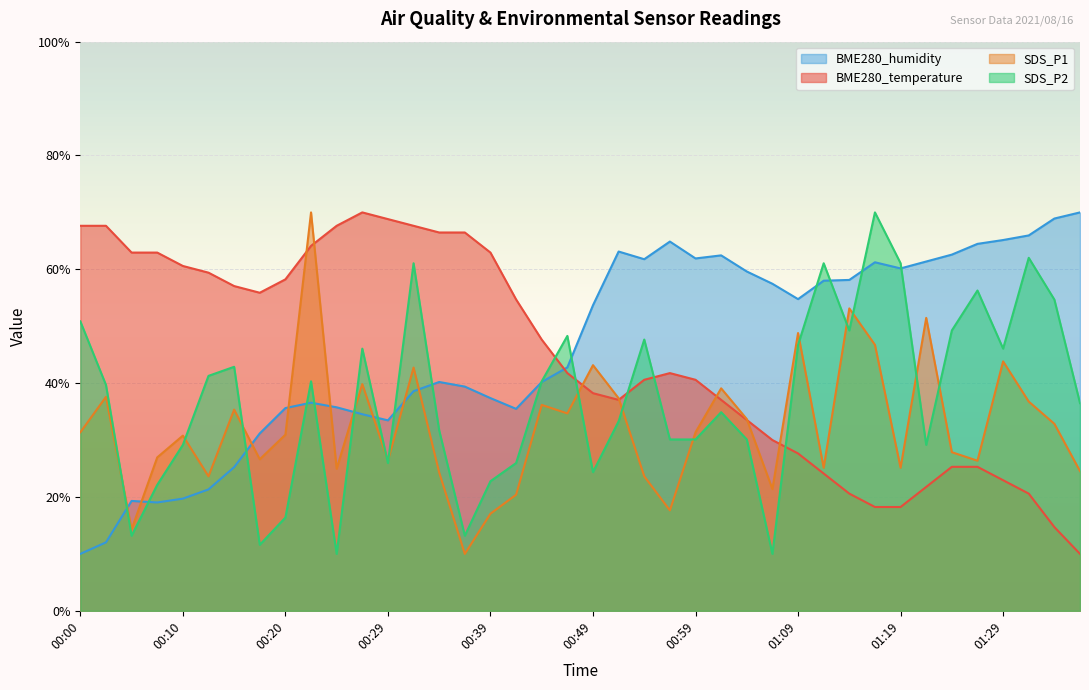

The BME280_temperature series shows 62.4 at 01:01. True or false?

False